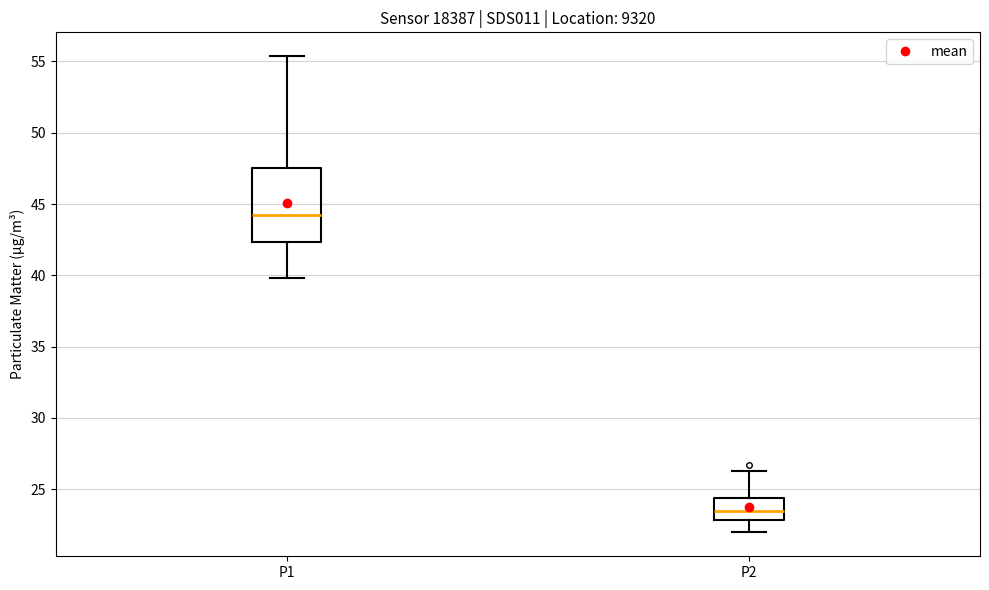

Reading left to right, read every box against the y-axis: the position of its median line, the range the box covers, and the ends of its whiskers. The values are not printed on the chart, so give them approximately, as read against the axis.

P1: median 44.0, box 42.5 to 47.5, whiskers 40.0 to 55.5
P2: median 23.5, box 23.0 to 24.5, whiskers 22.0 to 26.5